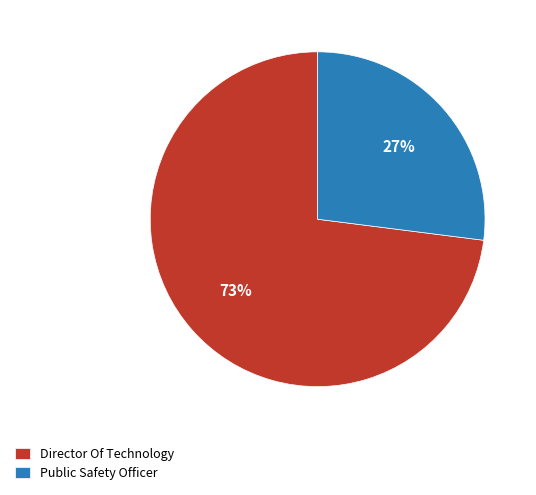

What is the largest slice in the pie chart?

Director Of Technology